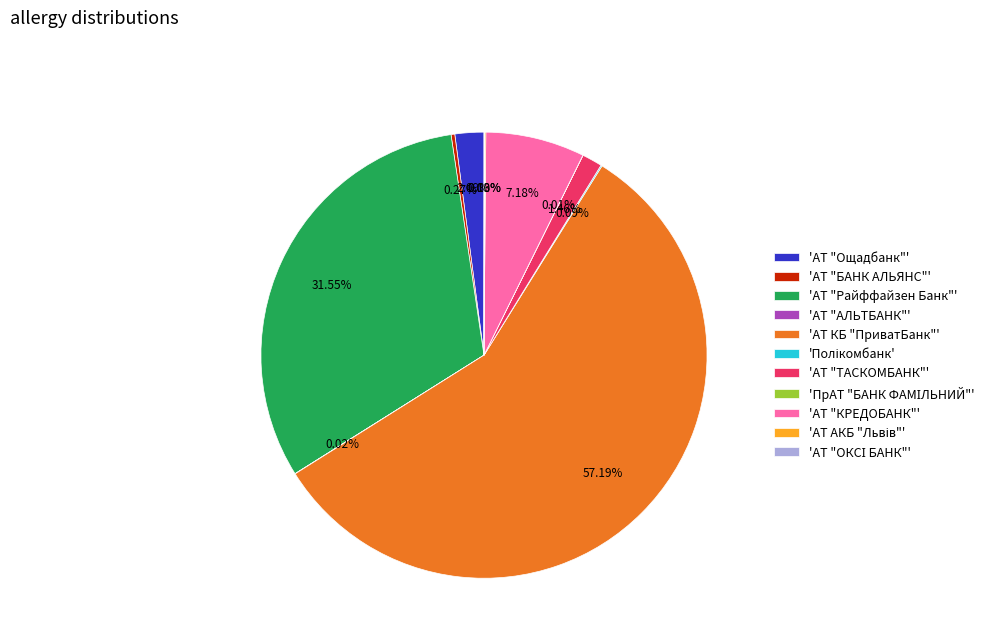

Which category has the biggest portion of the pie?

'АТ КБ "ПриватБанк"'